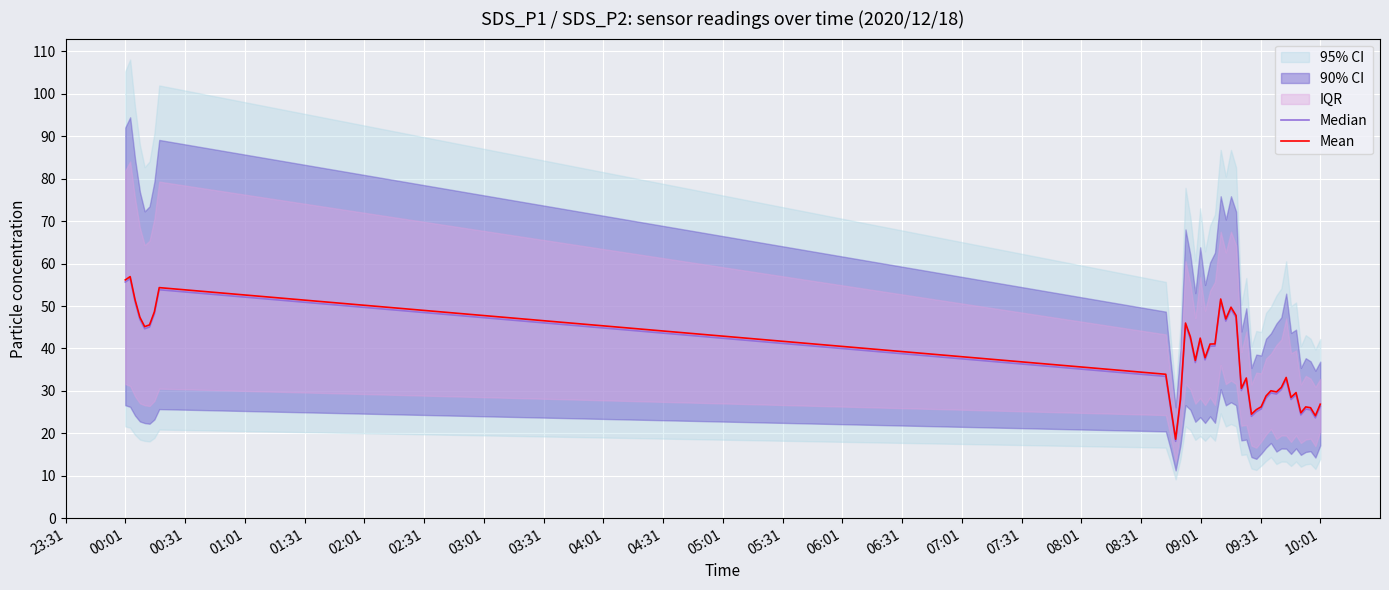

What is the minimum value for Mean?

18.6